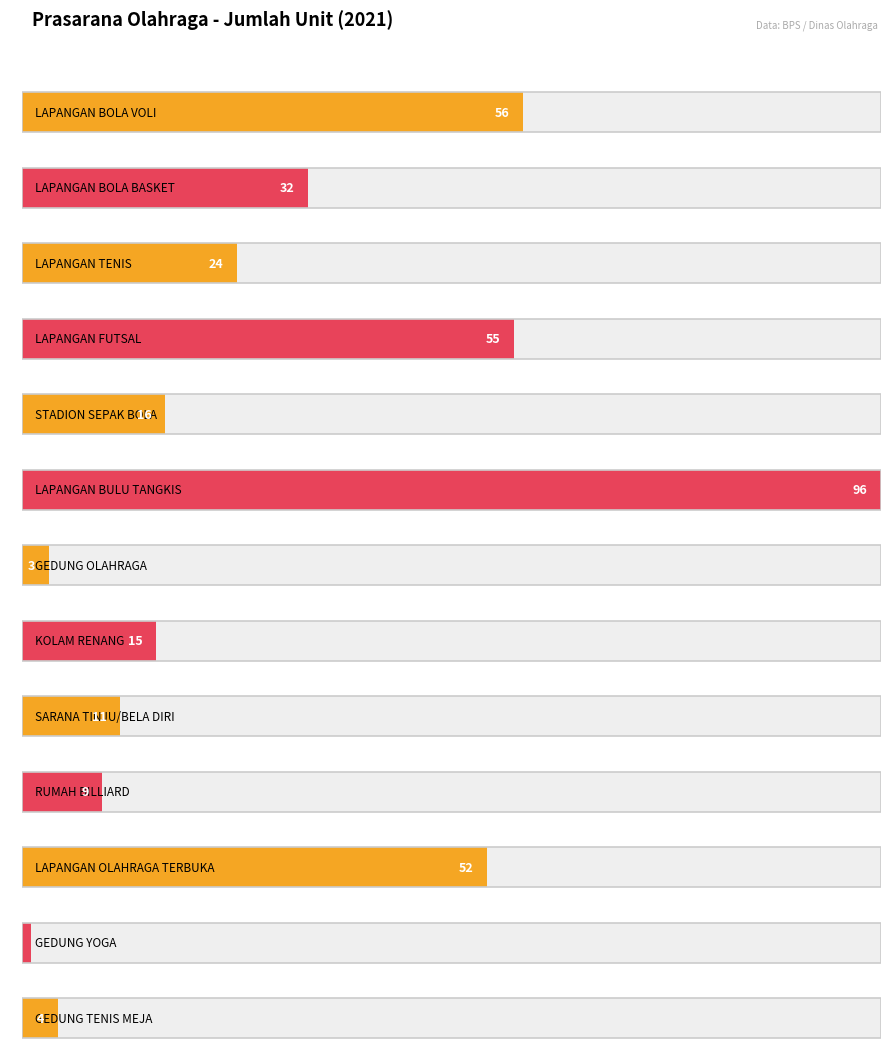

True or false: the data shows 52 at LAPANGAN OLAHRAGA TERBUKA.

True